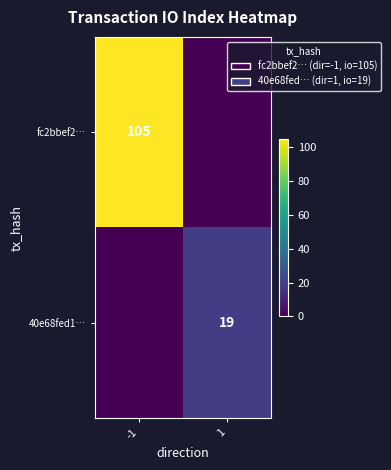

The value of 40e68fed1… at 1 is 19. True or false?

True